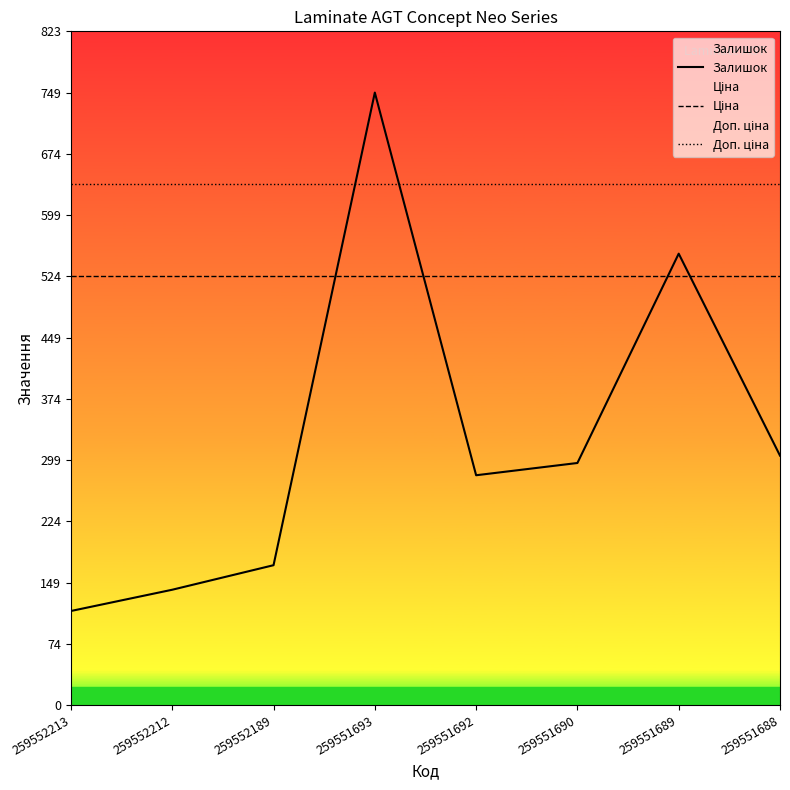

True or false: Ціна has a value of 524.3 at 259551689.

True